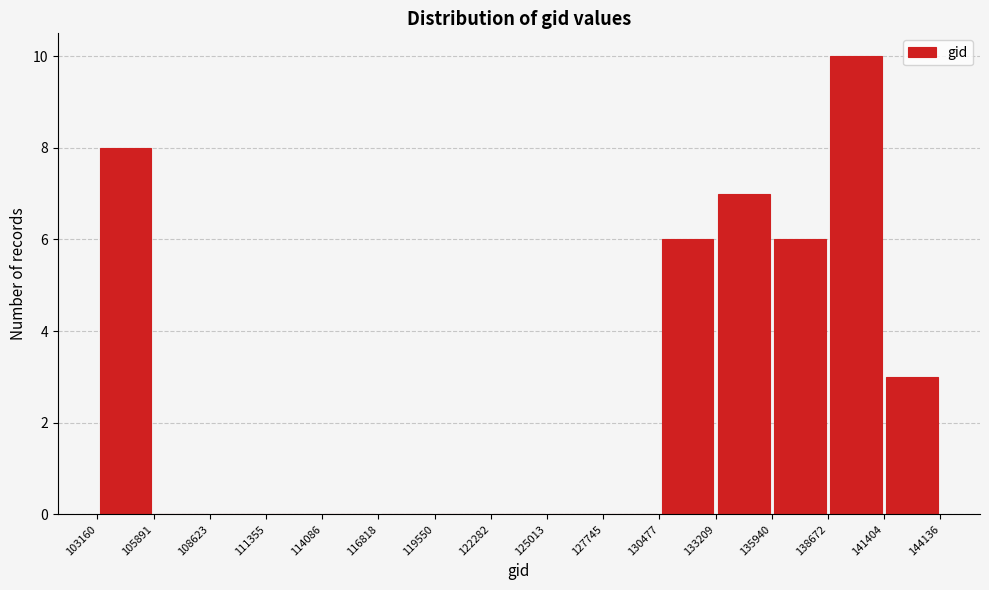

Which range on the x-axis has the tallest bar?

138672 to 141404